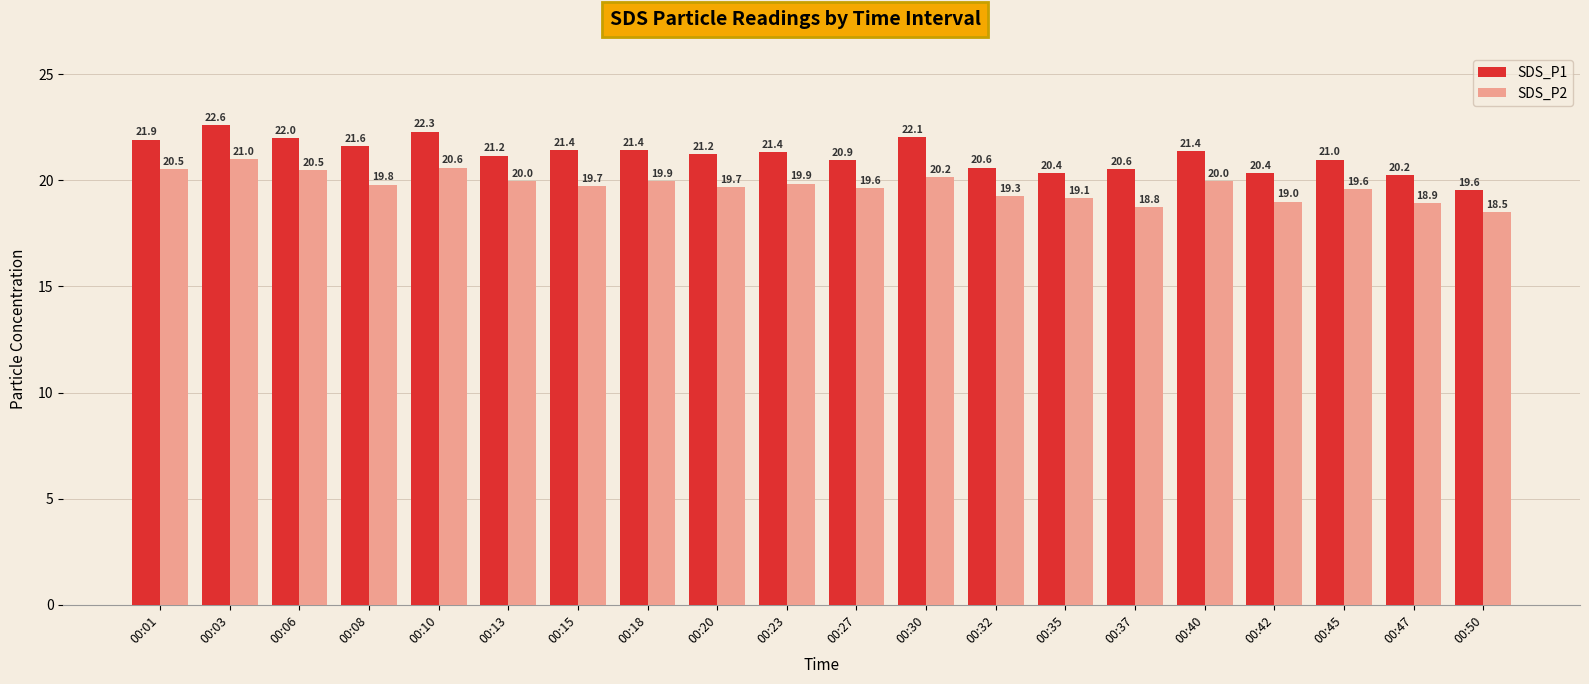

True or false: SDS_P1 has a value of 30.3 at 00:37.

False